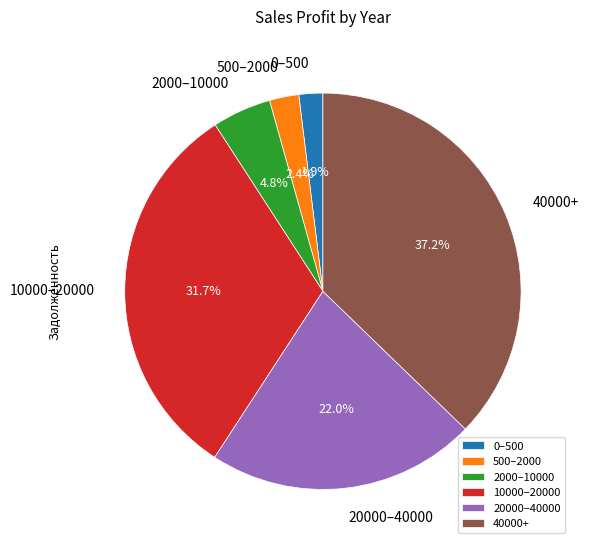

Which slice is the largest?

40000+